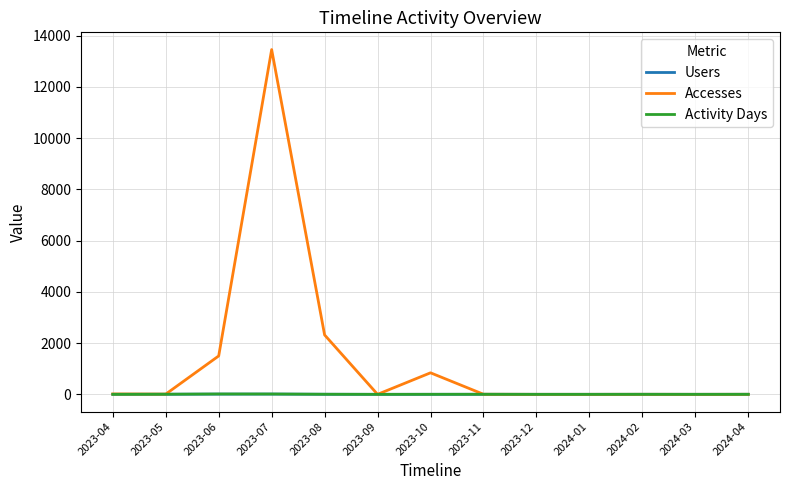

Which series has the largest range (max minus min)?

Accesses